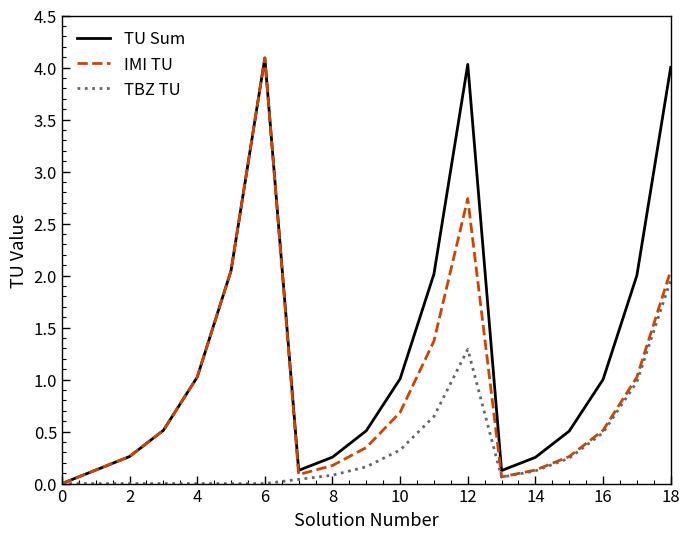

What is the maximum value shown in the chart?

4.1